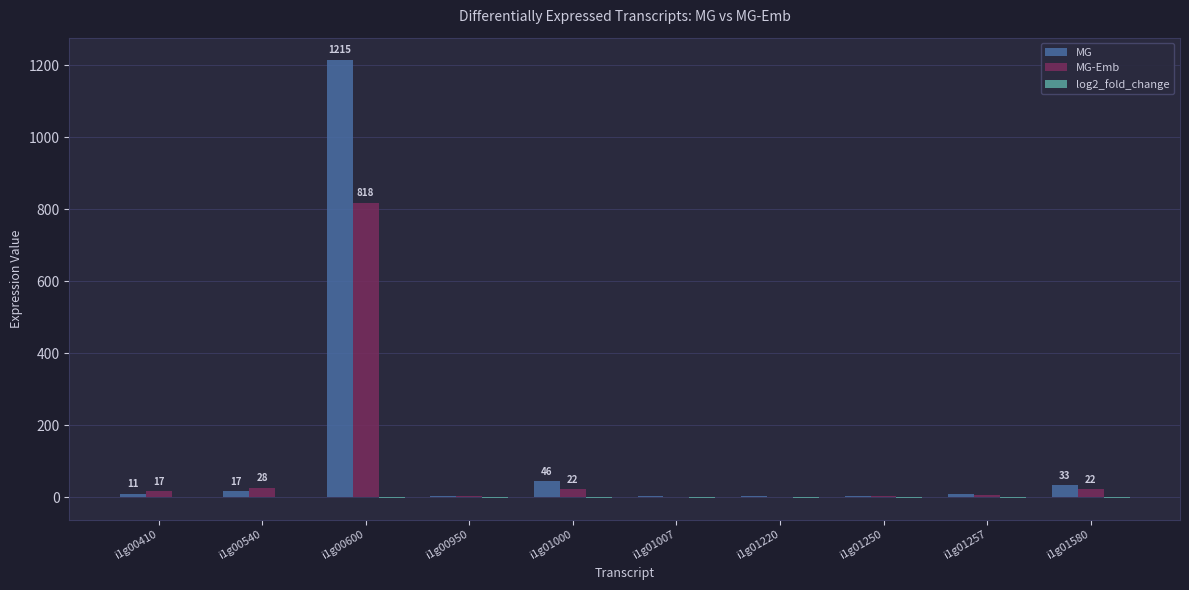

The MG series shows 10.9 at i1g00410. True or false?

True